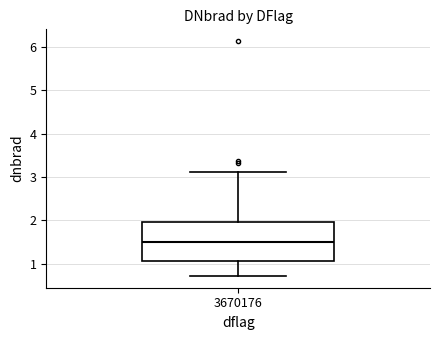

Read this box plot against the y-axis: the position of the median line, the range covered by the box, and the ends of both whiskers. The values are not printed on the chart, so give them approximately, as read against the axis.

median 1.5, box 1.1 to 2.0, whiskers 0.7 to 3.1